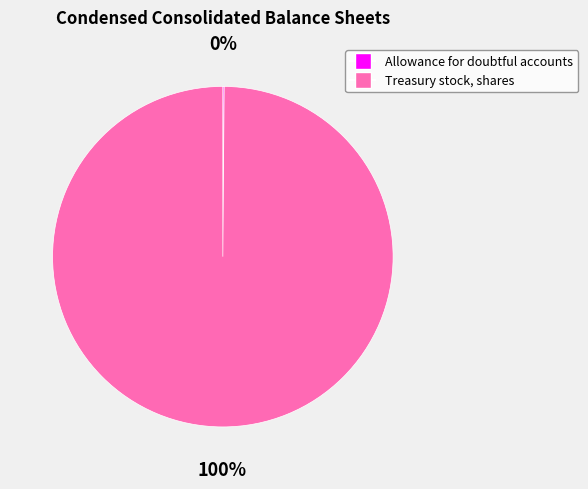

Which category has the biggest portion of the pie?

Treasury stock, shares